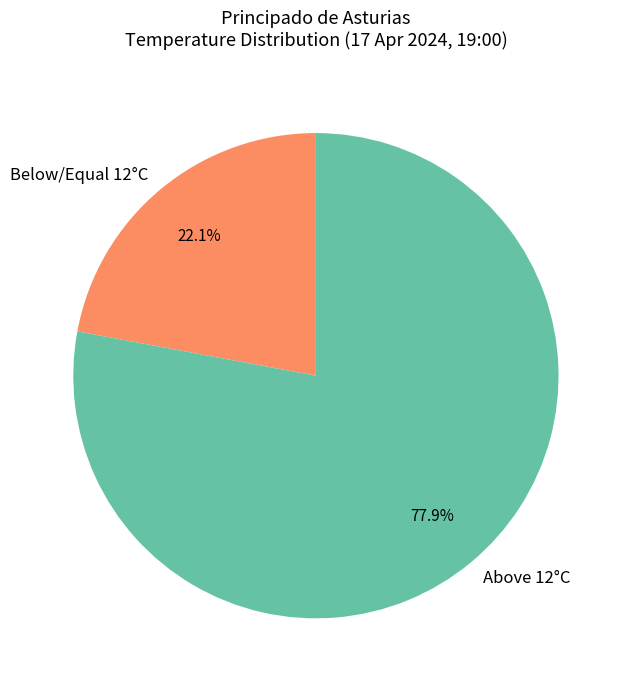

Between Below/Equal 12°C and Above 12°C, which is larger?

Above 12°C